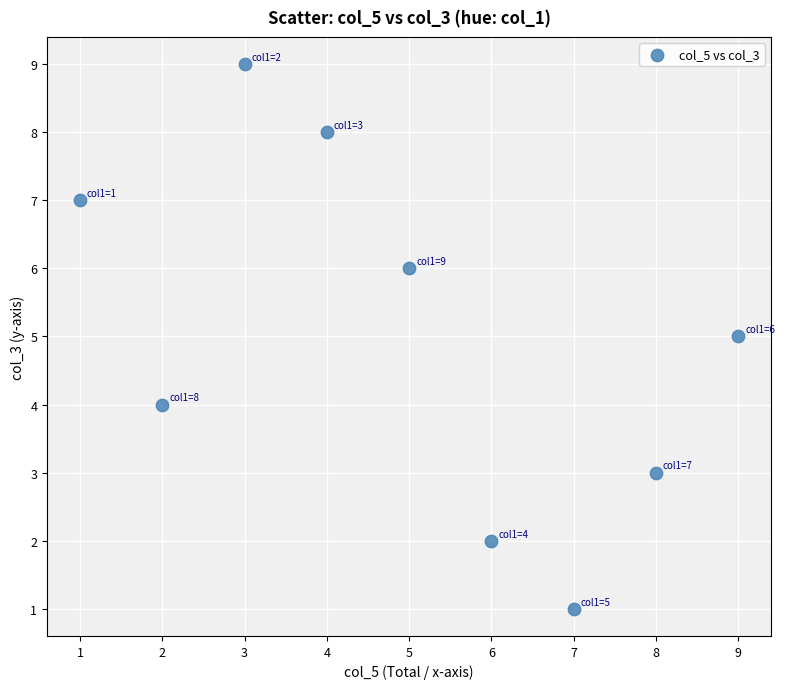

What is the average Y value?

5